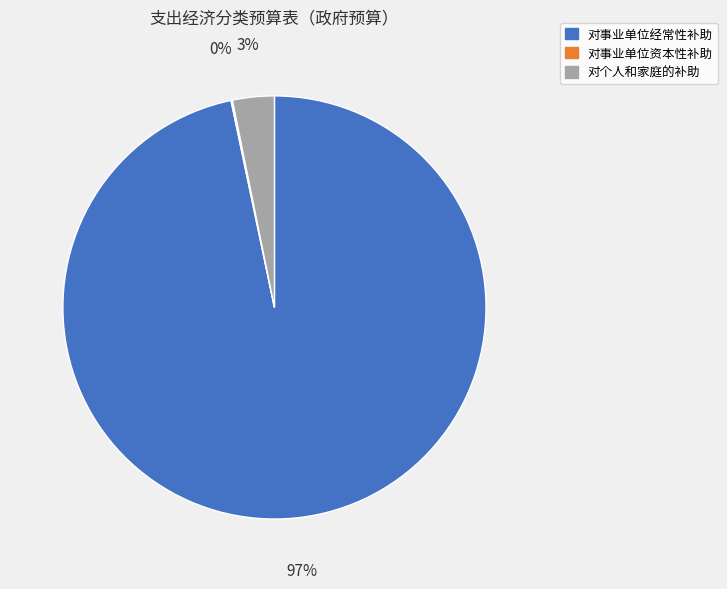

Which slice represents more than half of the pie?

对事业单位经常性补助